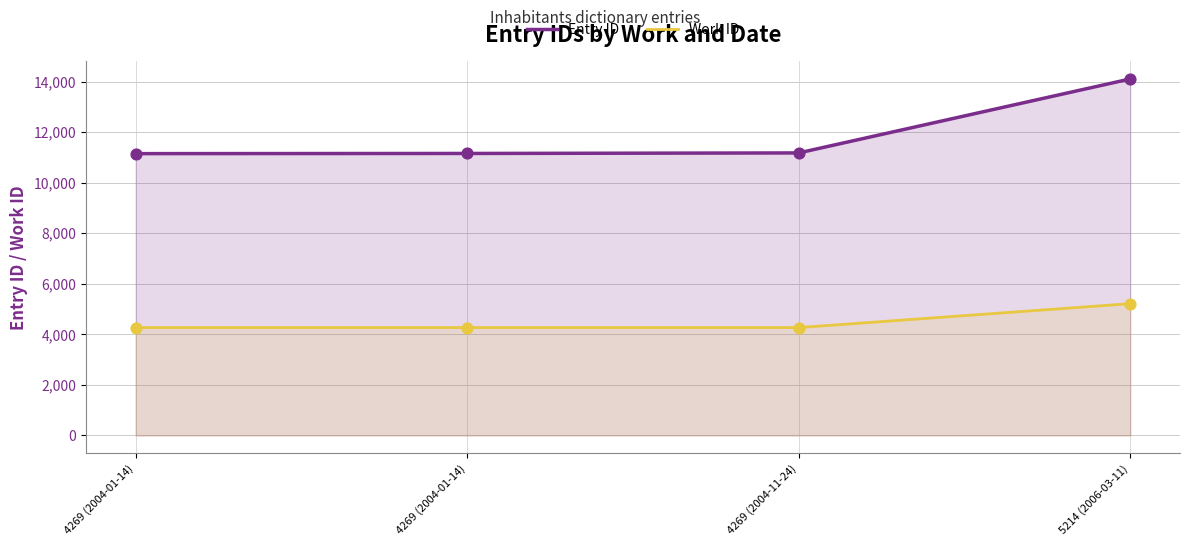

Which series has the largest total across all categories?

Entry ID